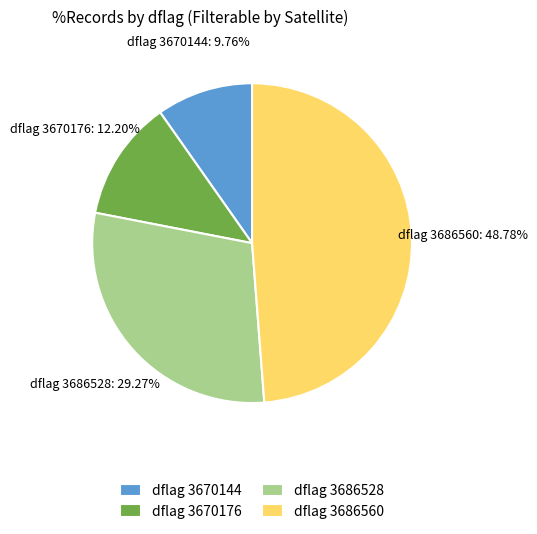

To the nearest percent, what portion does dflag 3670144 represent?

10%